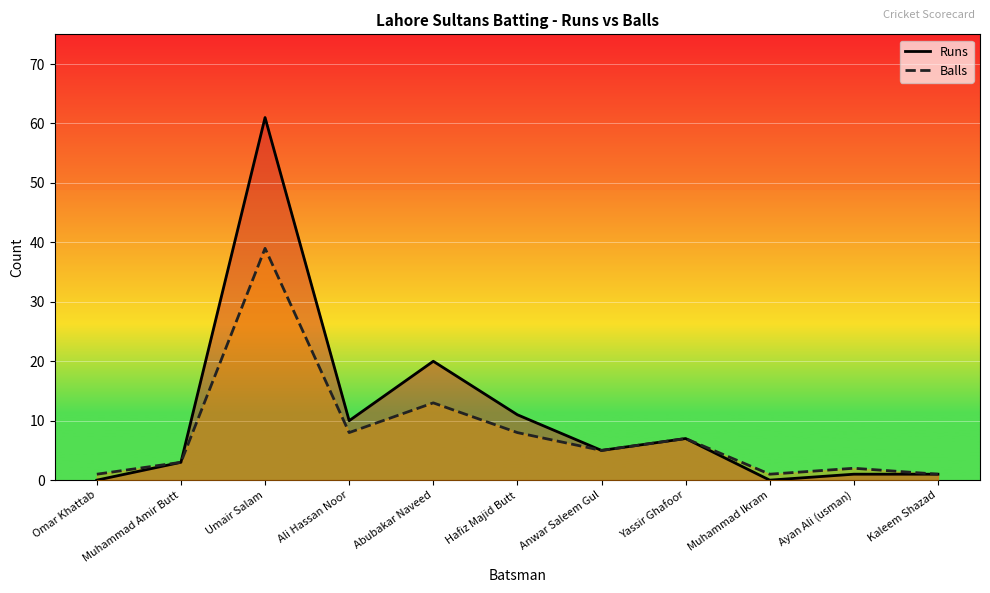

Reading left to right, extract all data points from this chart.

Runs: 0	3	61	10	20	11	5	7	0	1	1
Balls: 1	3	39	8	13	8	5	7	1	2	1